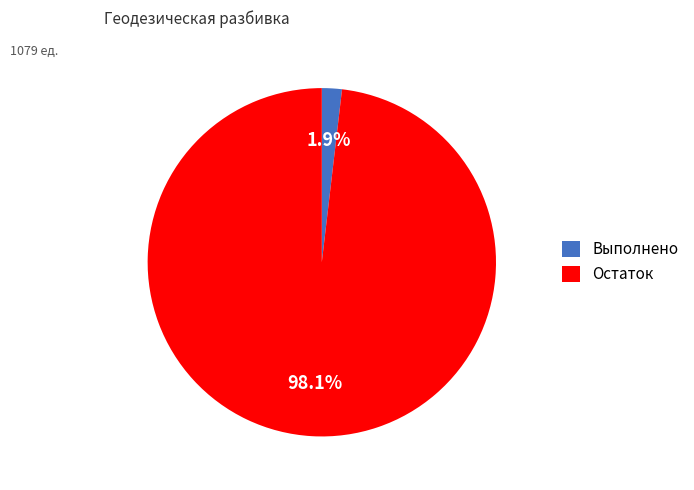

Which has a higher value, Остаток or Выполнено?

Остаток